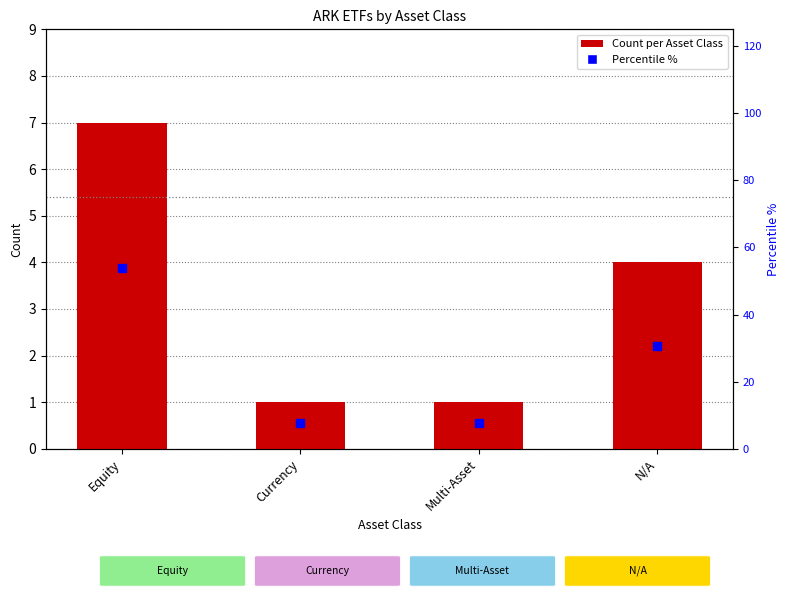

At which category is the sum across all series the highest?

Equity